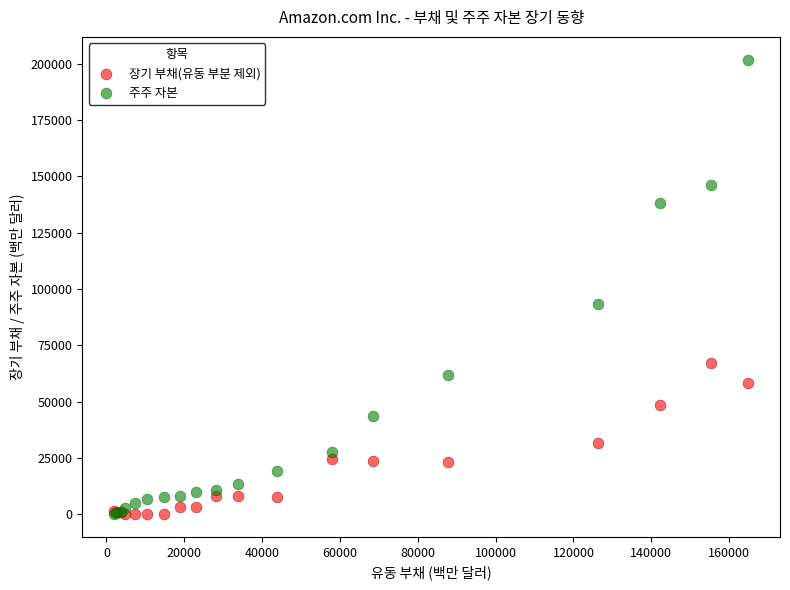

What are all the series names shown in the legend?

장기 부채(유동 부분 제외), 주주 자본